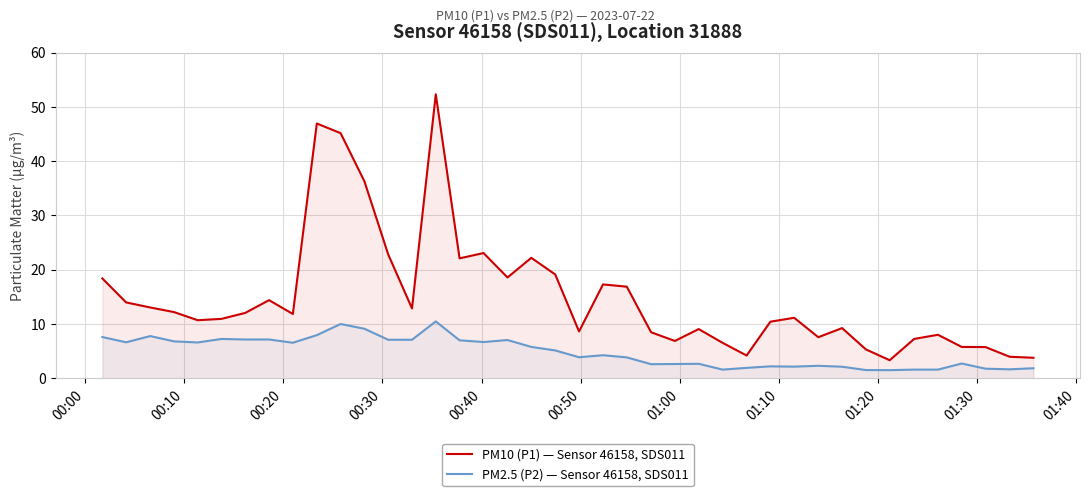

List the series in order of their peak value, highest first.

PM10 (P1) — Sensor 46158, SDS011, PM2.5 (P2) — Sensor 46158, SDS011